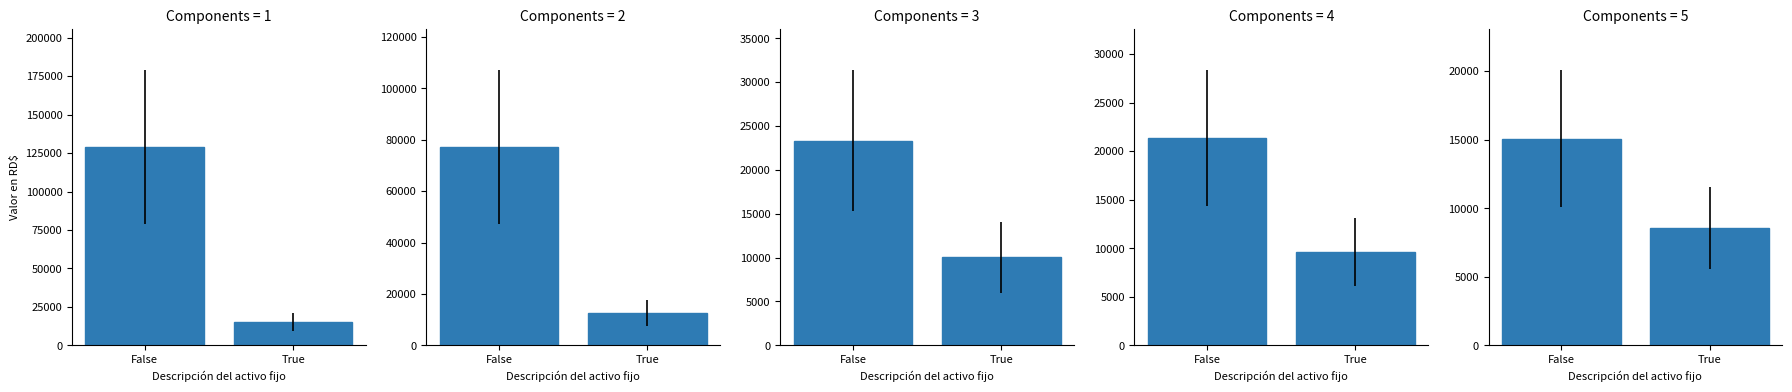

How many TELEVISION values are between 9653 and 21335?

2